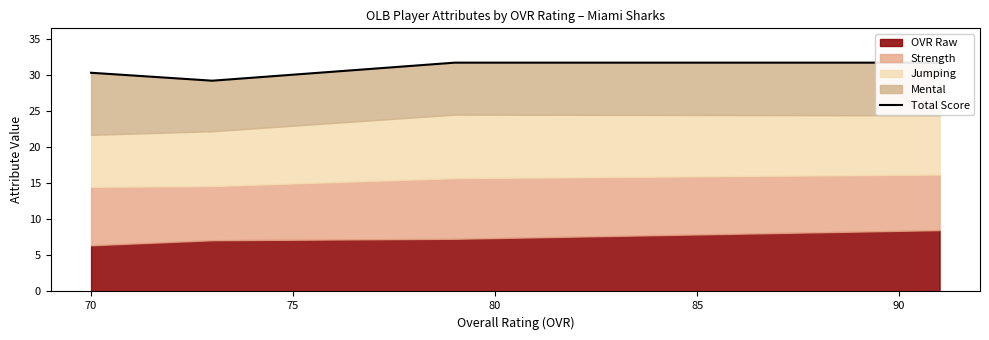

How many values exceed 31?

2